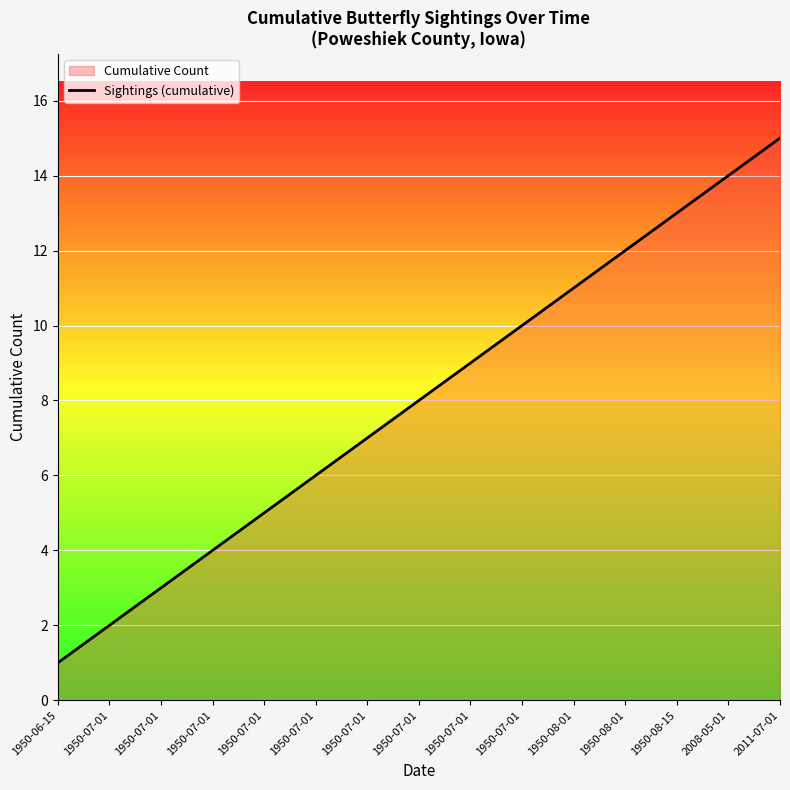

How many lines are shown in the chart?

1